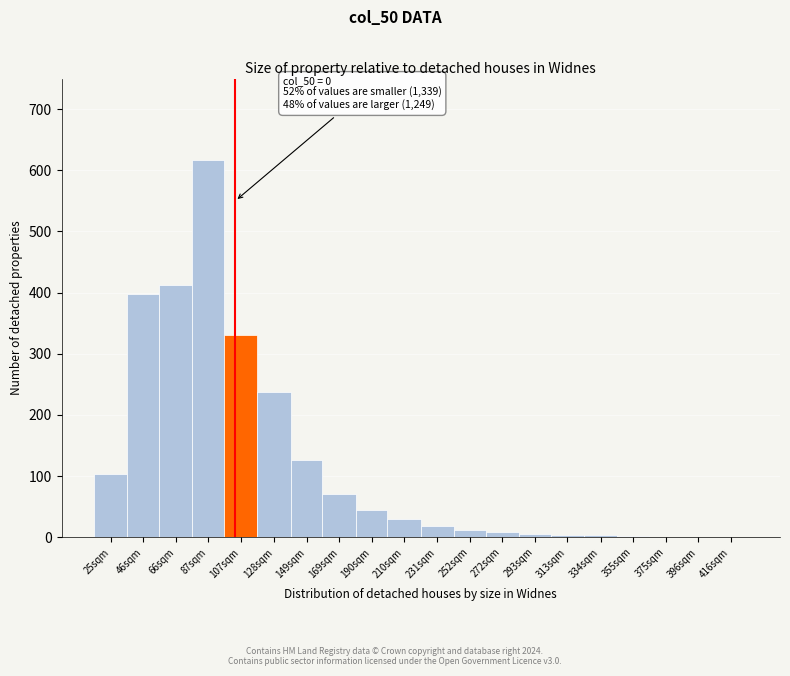

True or false: the data shows 617 at 87sqm.

True